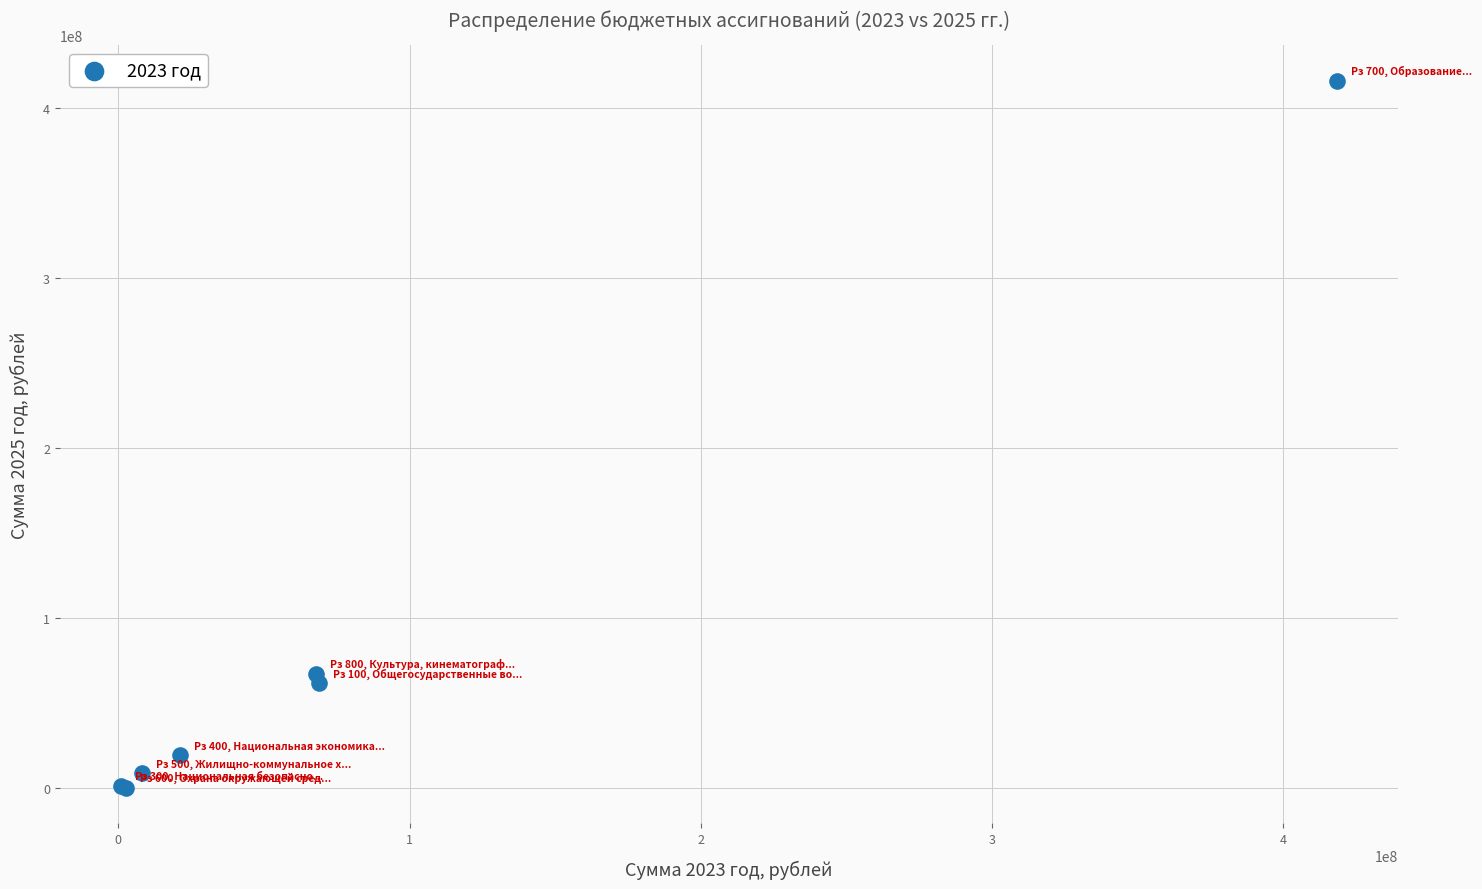

What Y value in the scatter plot is closest to 208134451?

67261398.4